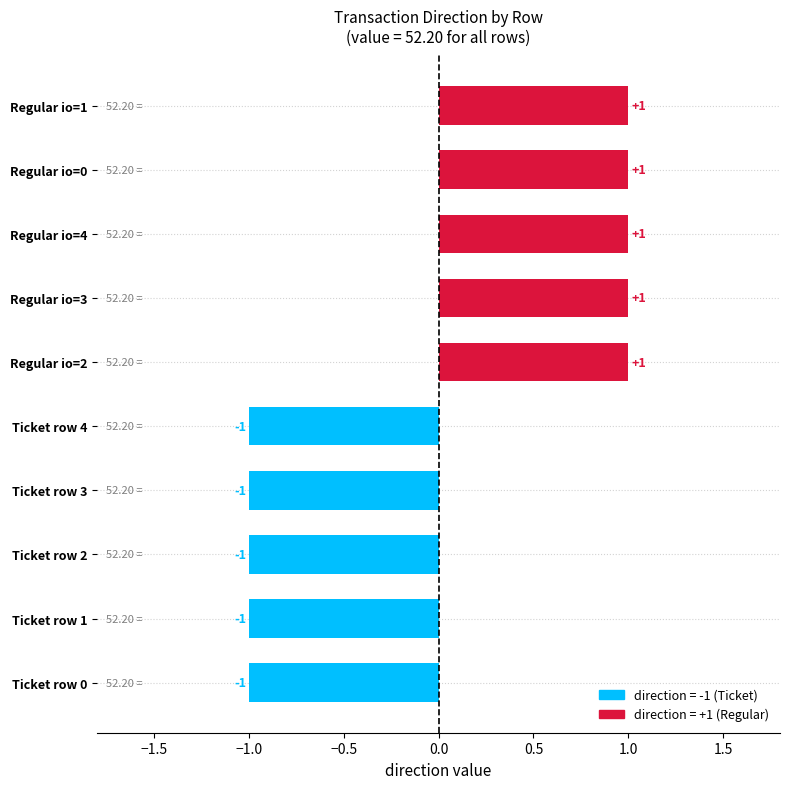

How many negative values are there?

5